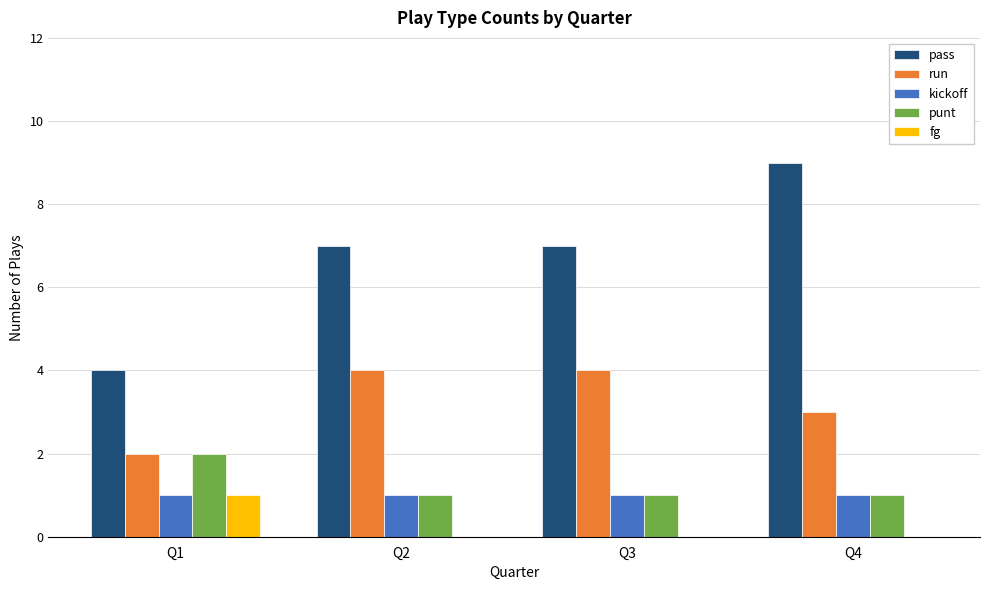

What is the sum of the kickoff values at Q4 and Q2?

2